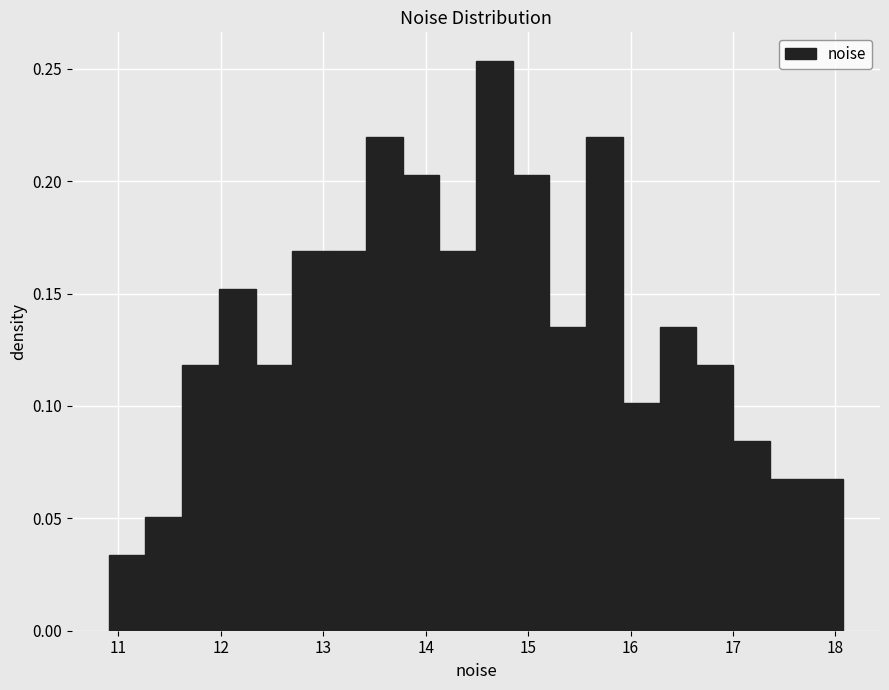

Around what value on the x-axis is the tallest bar? Give the approximate position of its centre, as read against the axis.

14.7